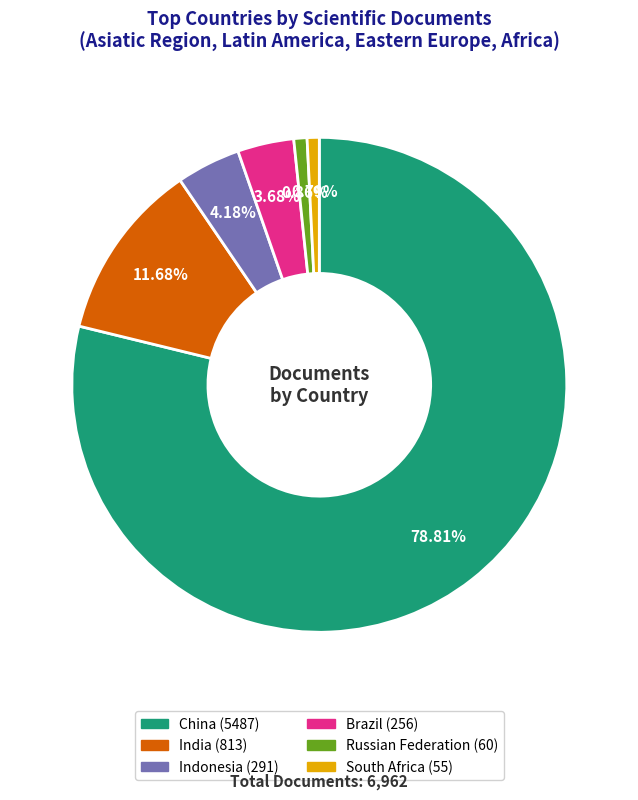

How many segments does this pie chart have?

6